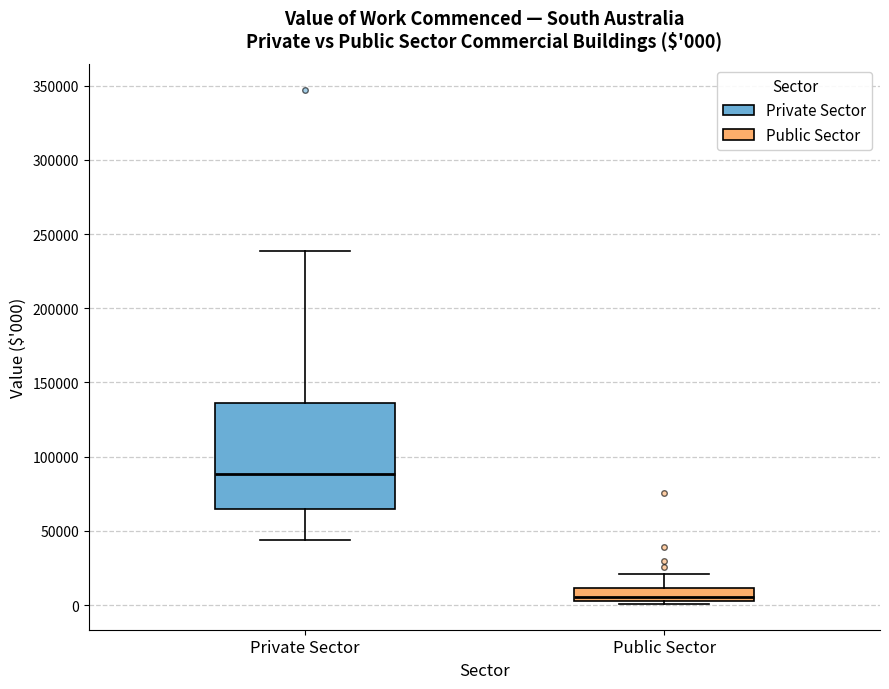

Which box has the lowest median line?

Public Sector